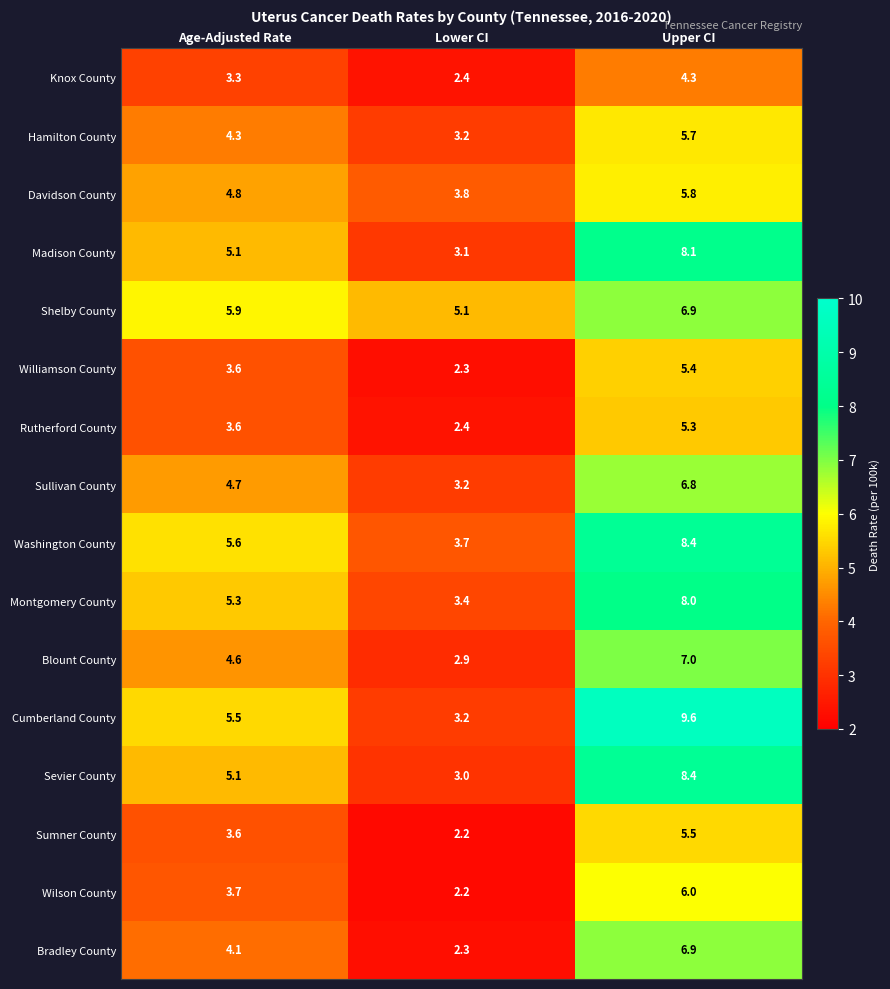

Which series has the largest range (max minus min)?

Cumberland County